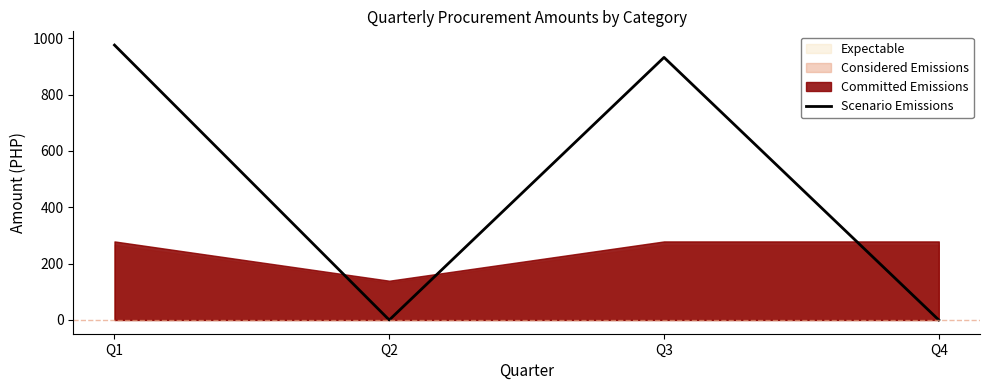

What is the difference between the maximum and minimum values?

975.5